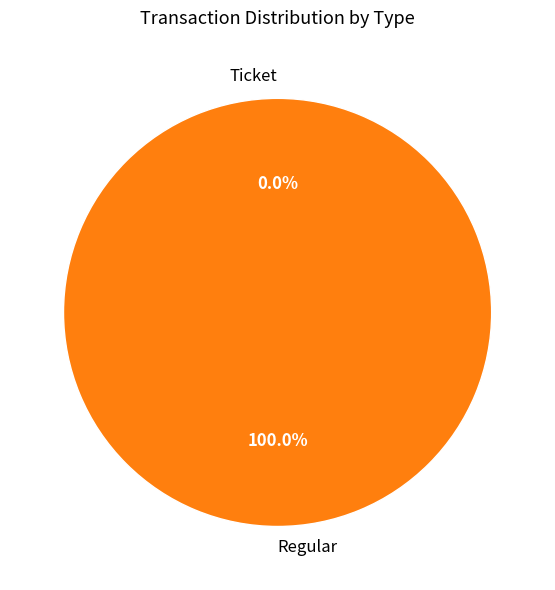

To the nearest percent, what is the difference between the largest and smallest slice percentages?

100%